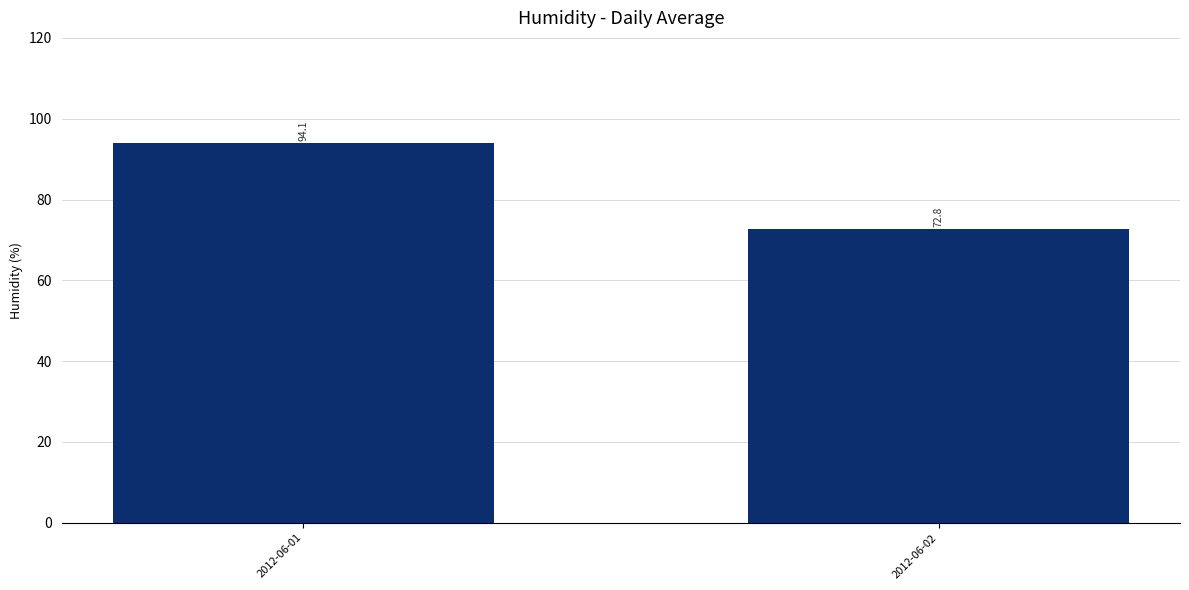

How many values are below 94?

1